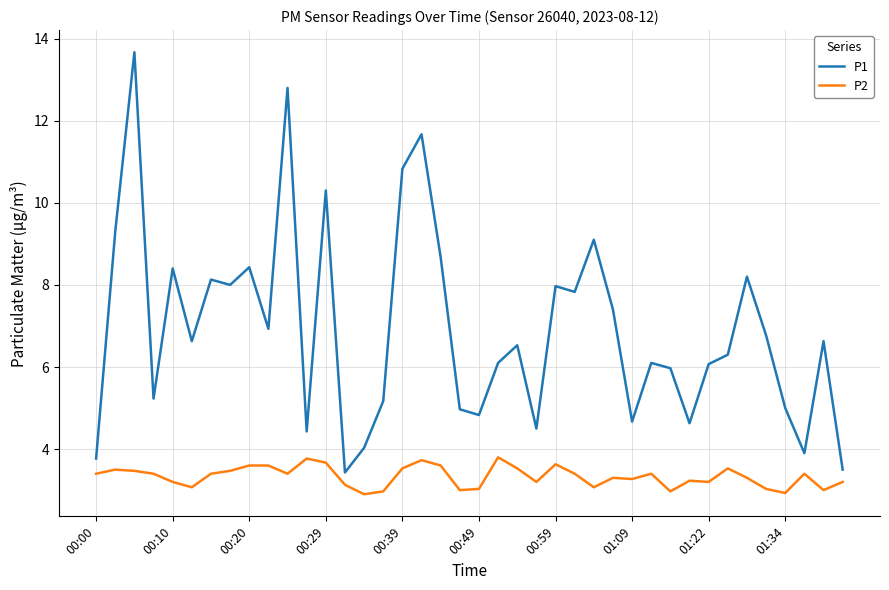

What is the average value of the P1 series?

6.9